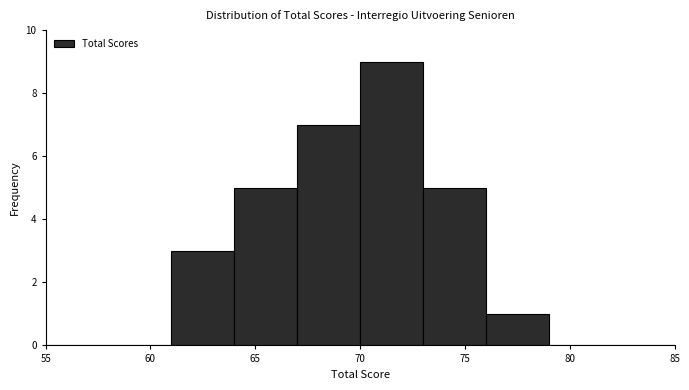

How tall is the bar that spans 76 to 79 on the x-axis? The values are not printed on the chart, so give them approximately, as read against the axis.

1